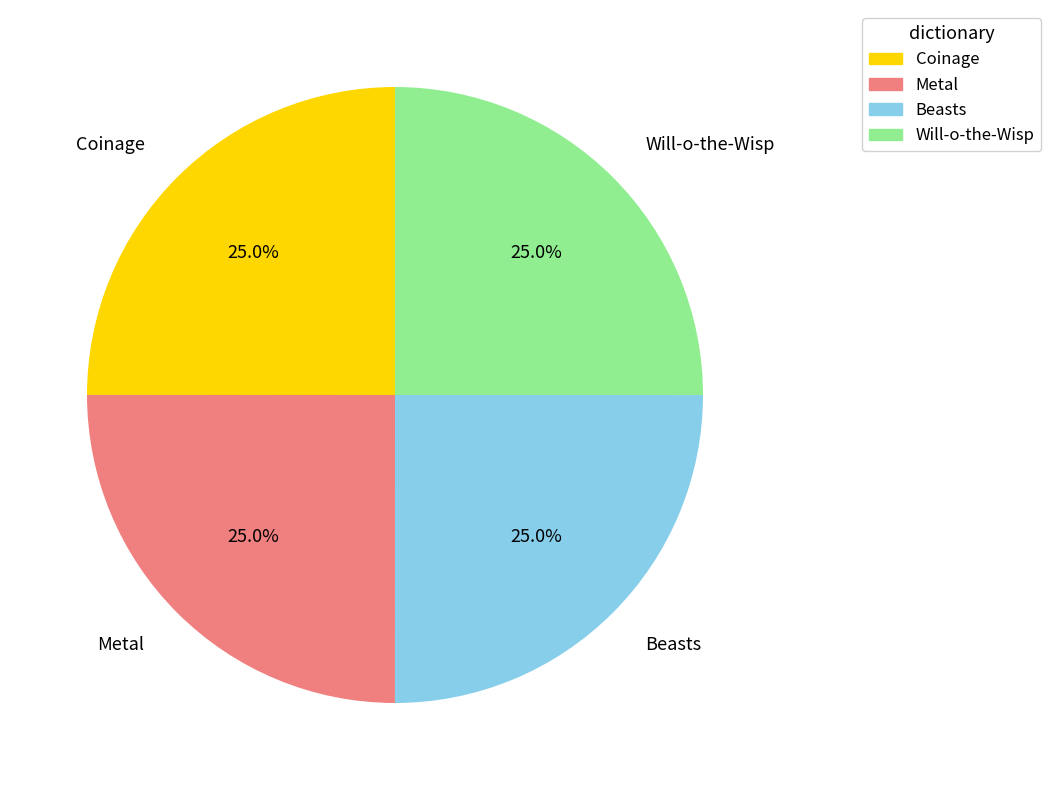

What is the total percentage of Metal and Coinage?

50.0%